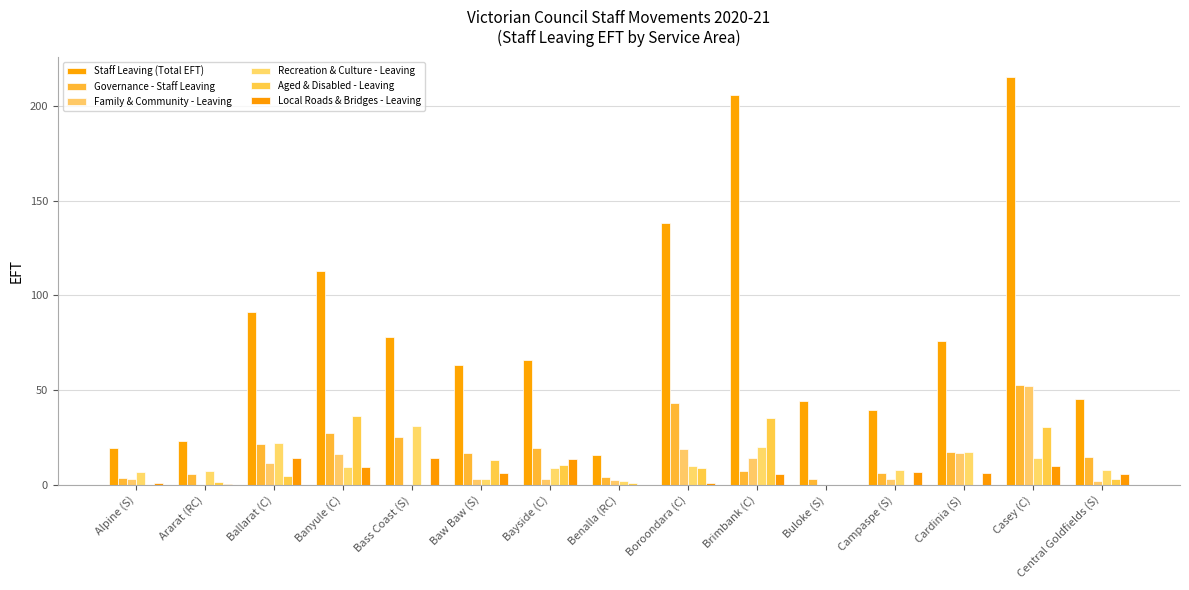

How many series are shown in this chart?

6